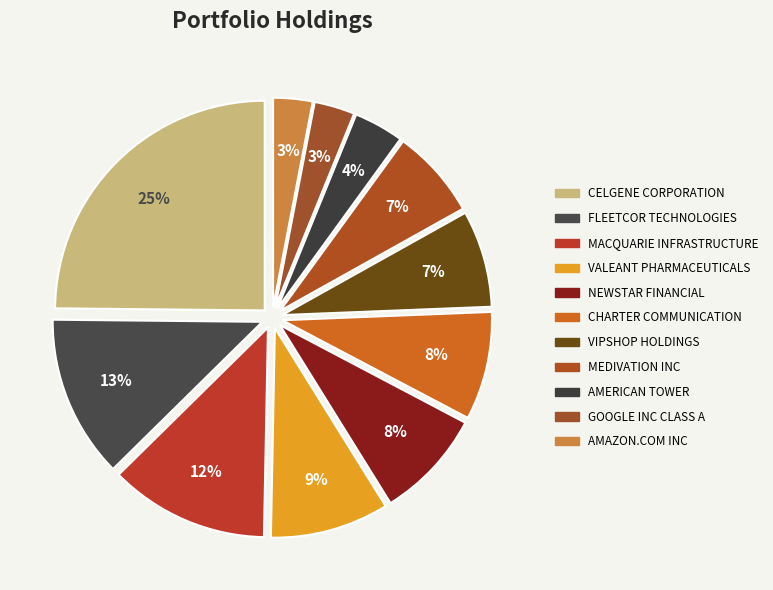

Count the number of slices in the pie.

11